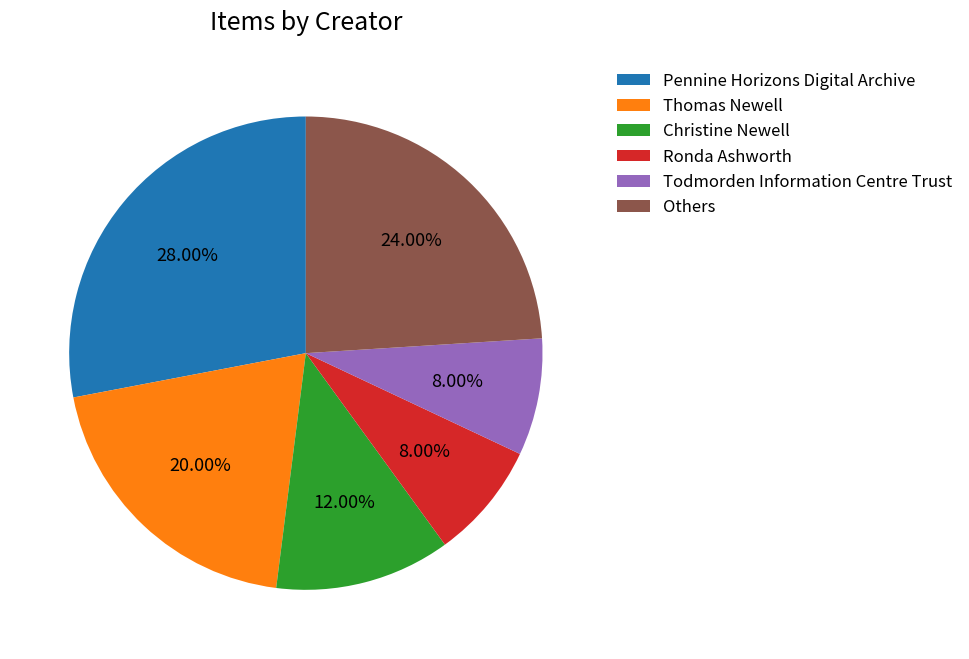

What is the largest slice in the pie chart?

Pennine Horizons Digital Archive